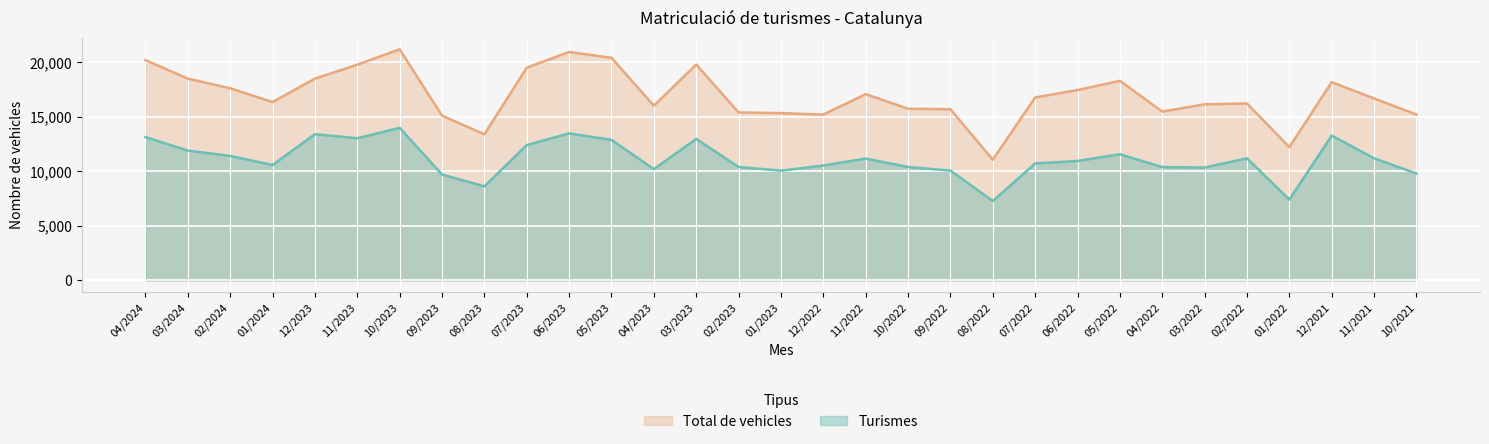

What is the label of the 1st point from the left?

04/2024